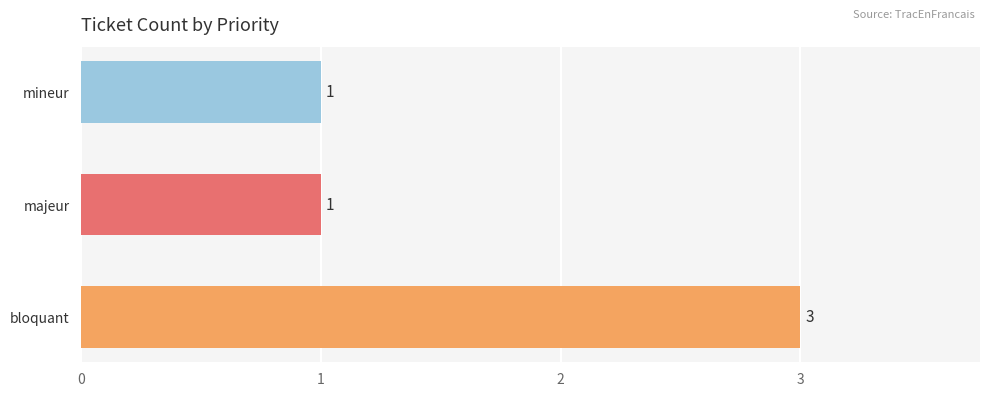

What is the minimum value shown in the chart?

1